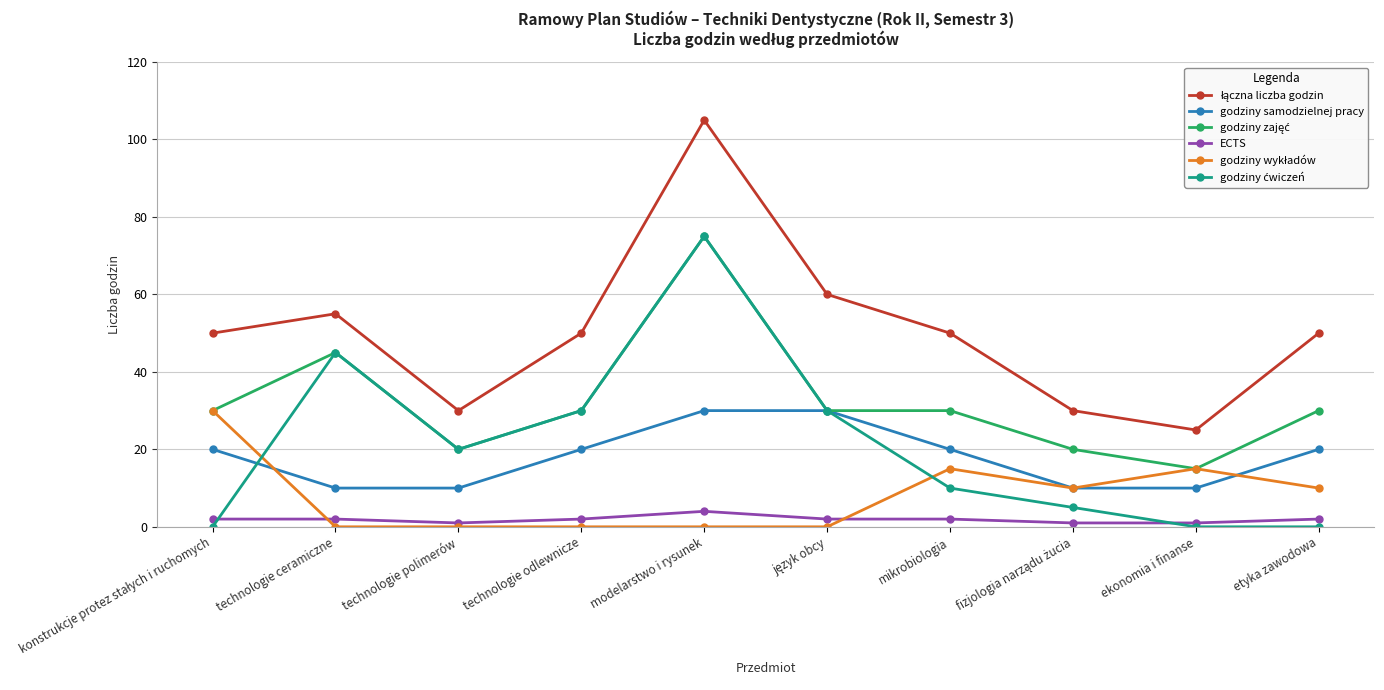

At which category is the sum across all series the highest?

modelarstwo i rysunek